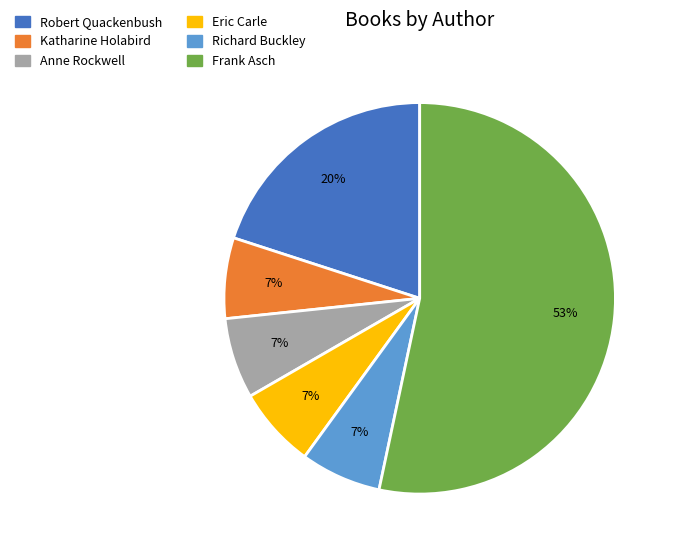

The Robert Quackenbush slice represents 20% of the pie. True or false?

True